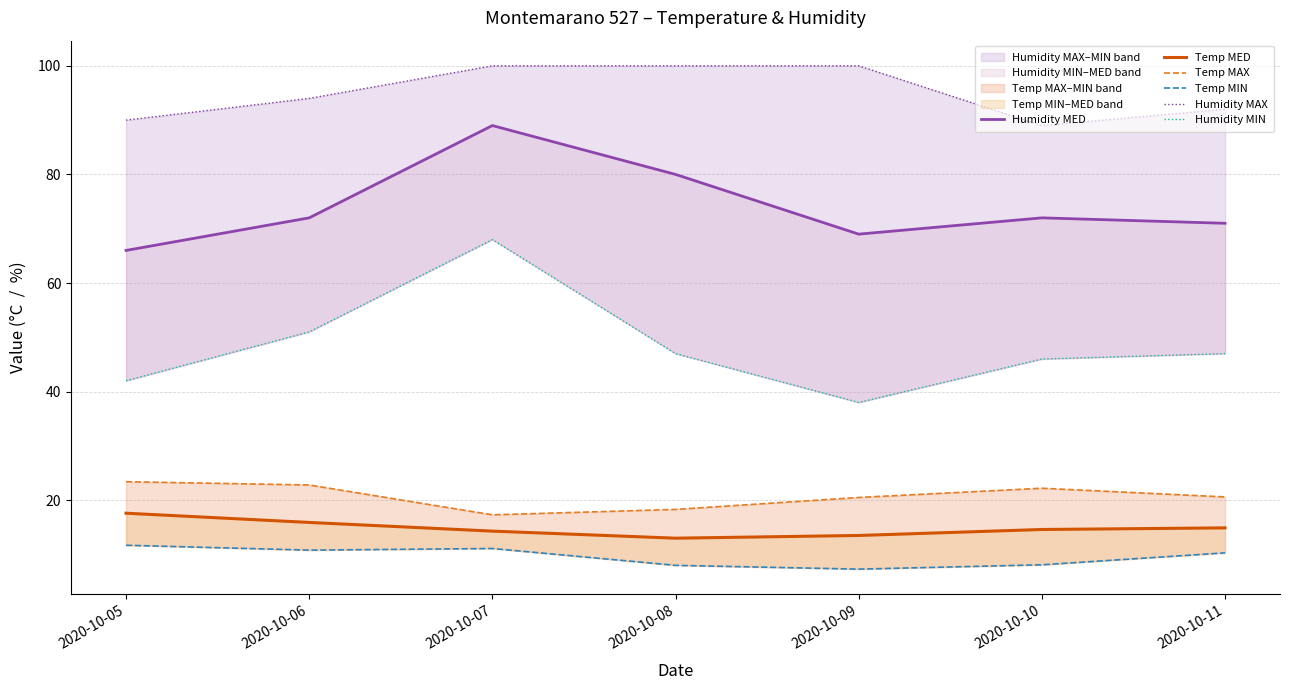

What value does the Temp MIN series have at 2020-10-06?

10.8